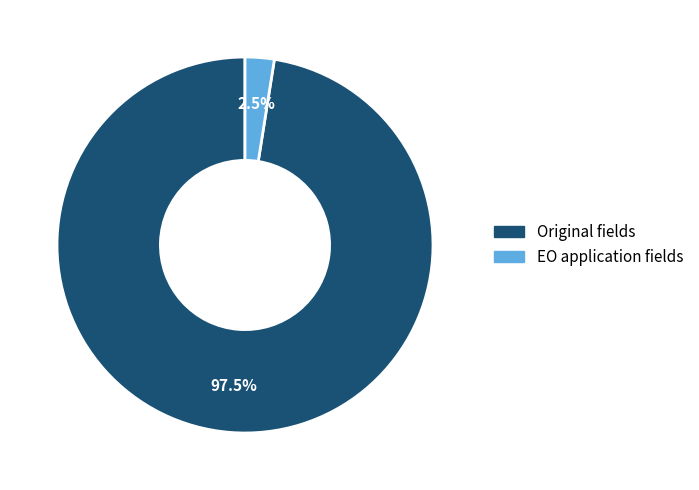

What is the majority slice?

Original fields